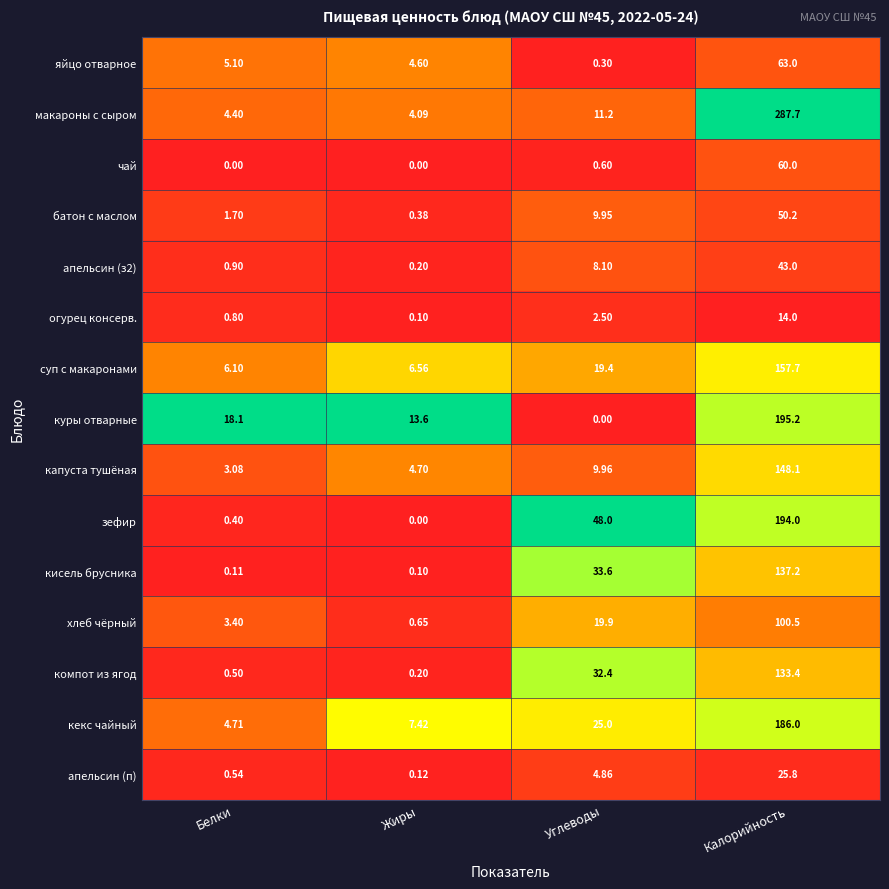

Which series has the widest spread of values?

макароны с сыром